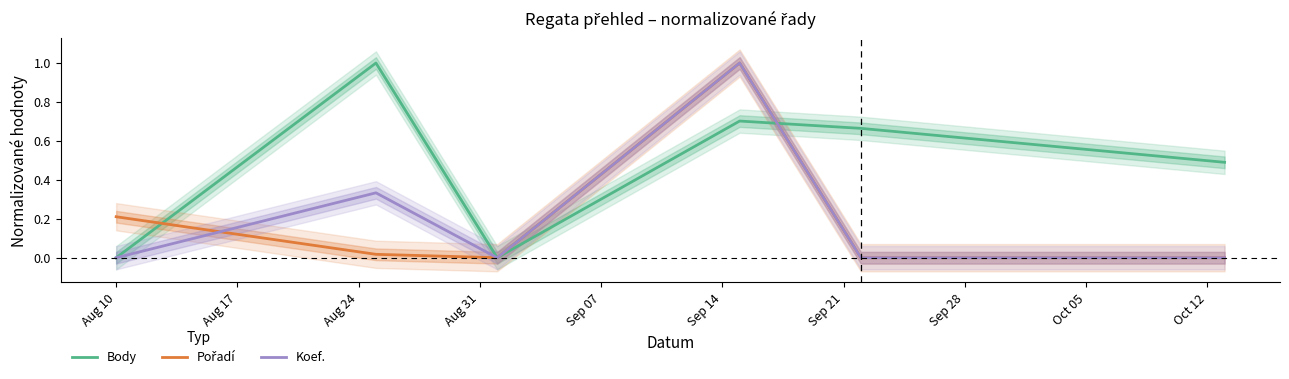

What is the highest value of the Koef. series?

1.0